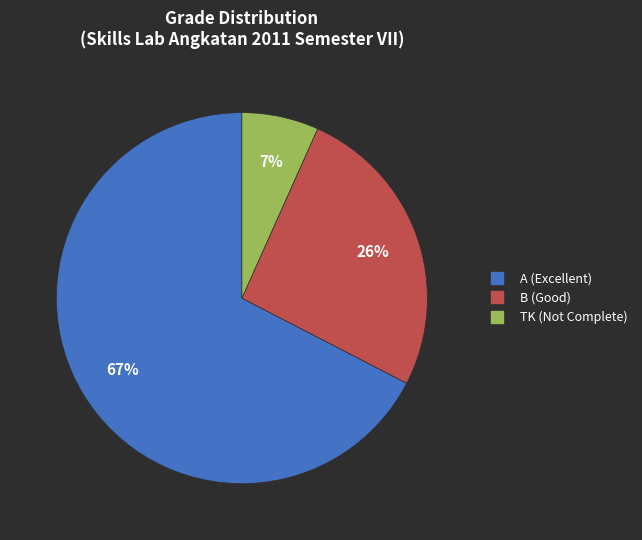

The TK slice represents 1% of the pie. True or false?

False